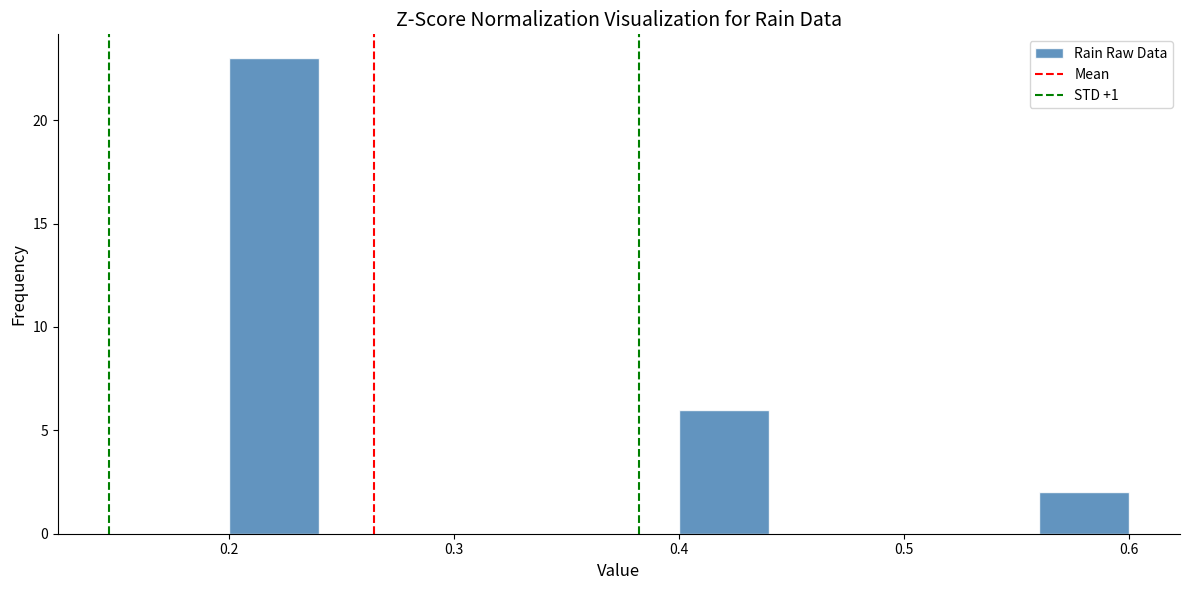

Reading left to right, list every bar in this chart as the range it spans on the x-axis followed by its height. The values are not printed on the chart, so give them approximately, as read against the axis.

0.20 to 0.24: 23
0.24 to 0.28: 0
0.28 to 0.32: 0
0.32 to 0.36: 0
0.36 to 0.40: 0
0.40 to 0.44: 6
0.44 to 0.48: 0
0.48 to 0.52: 0
0.52 to 0.56: 0
0.56 to 0.60: 2